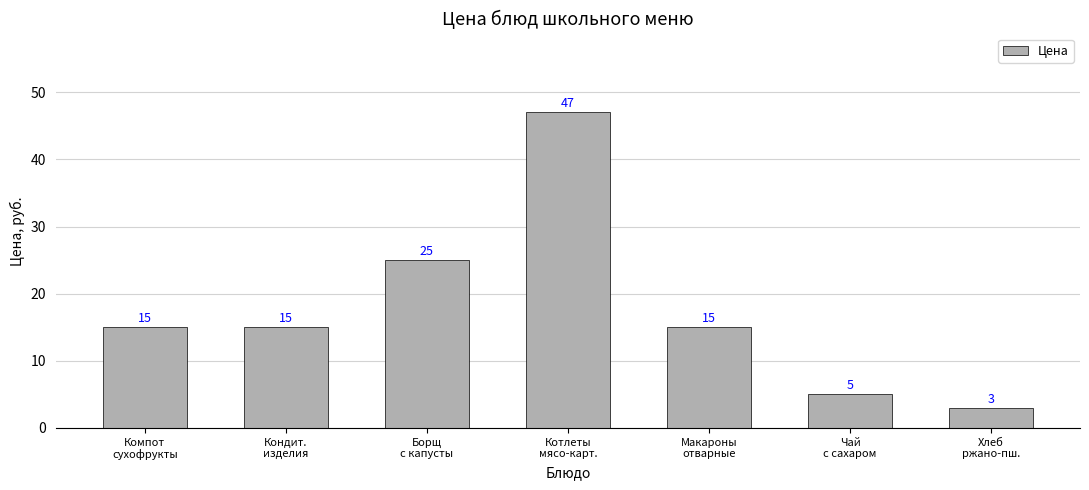

The chart shows a value of 15 at Компот
сухофрукты. True or false?

True